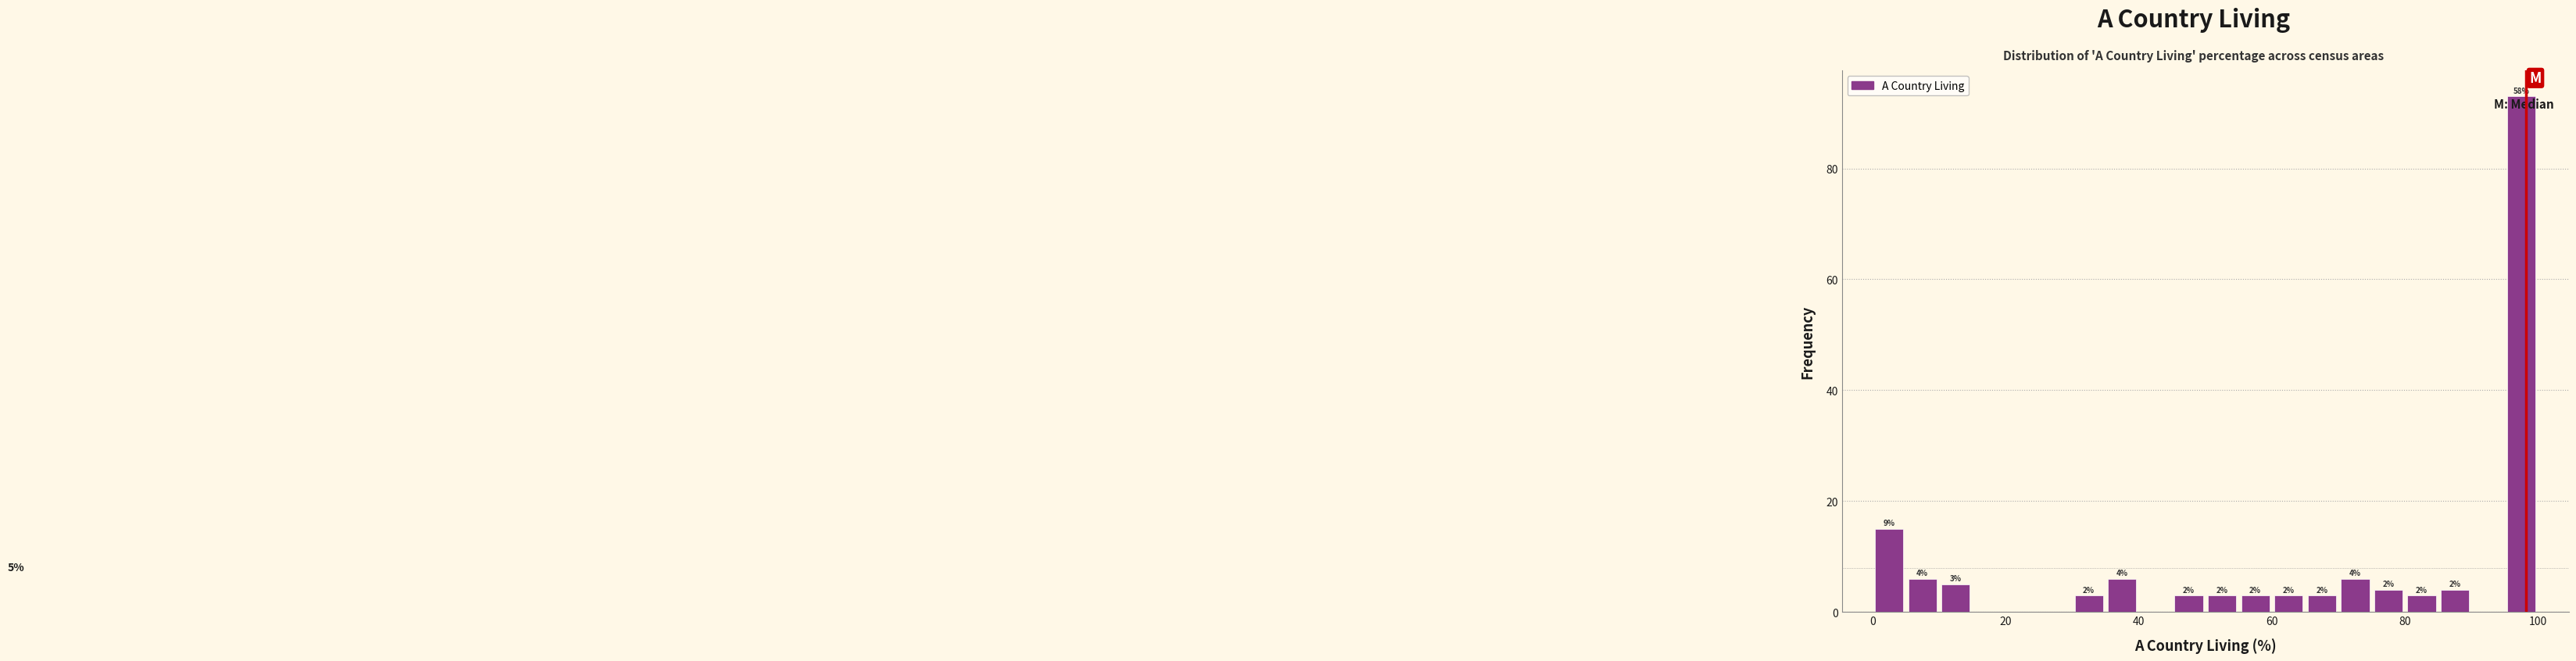

Around what value on the x-axis is the tallest bar? Give the approximate position of its centre, as read against the axis.

98